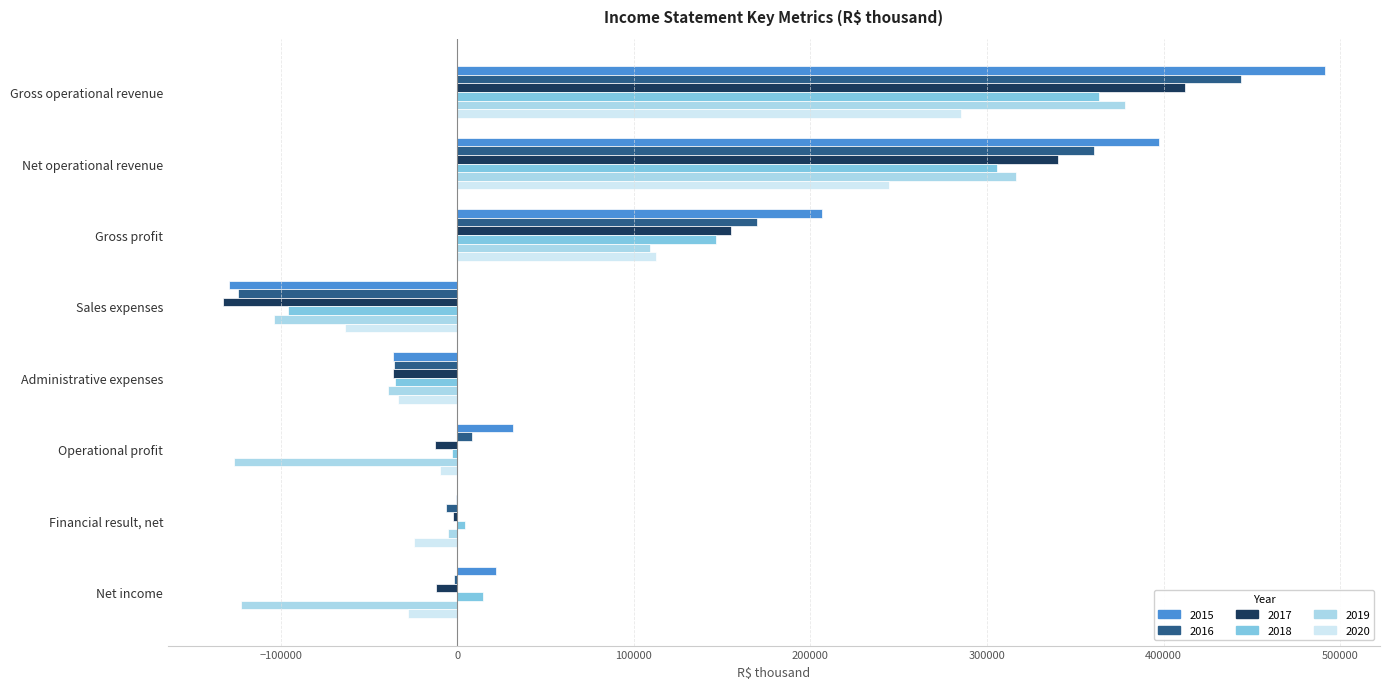

Where is 2017 nearest to the value 139842?

Gross profit